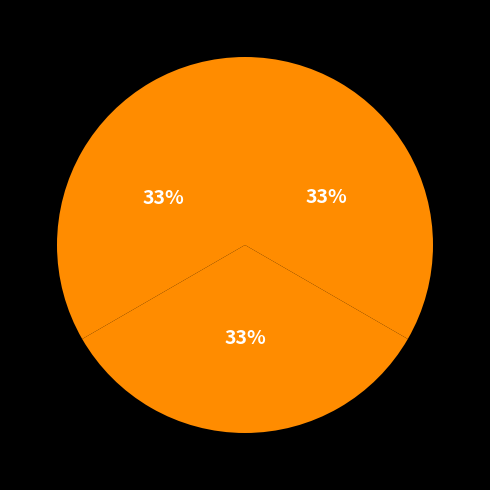

What is the smallest slice in the pie chart?

1994